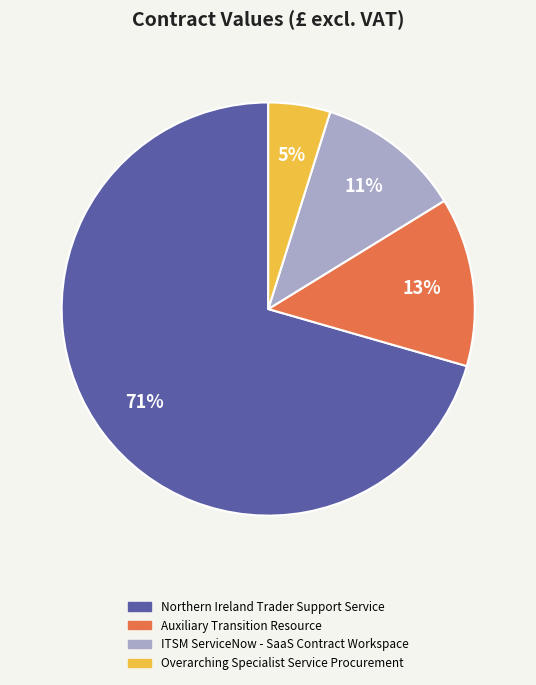

Combined, do ITSM ServiceNow - SaaS Contract Workspace and Auxiliary Transition Resource account for over 50%?

No